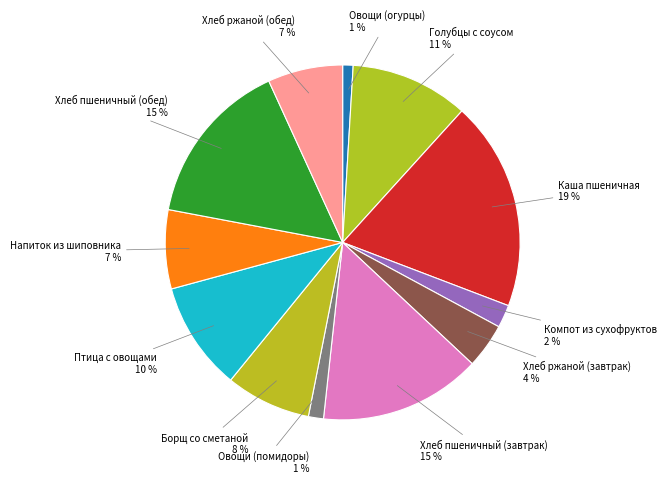

To the nearest percent, what is the average slice percentage?

8%